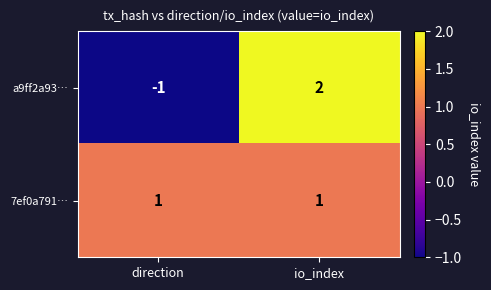

What is the difference between the maximum and minimum values in the a9ff2a93… series?

3